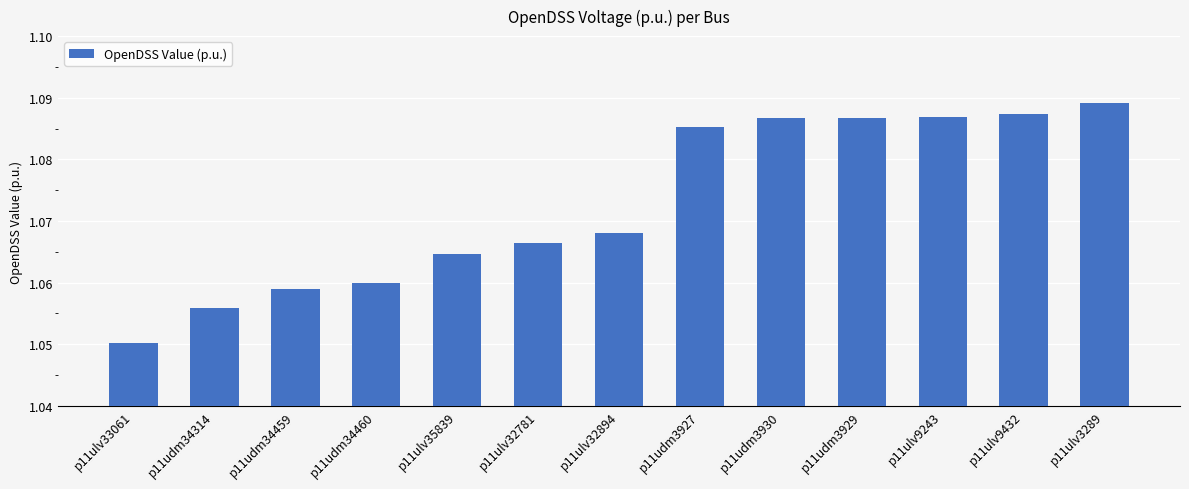

What is the sum of the values at p11udm3930 and p11udm34460?

2.1